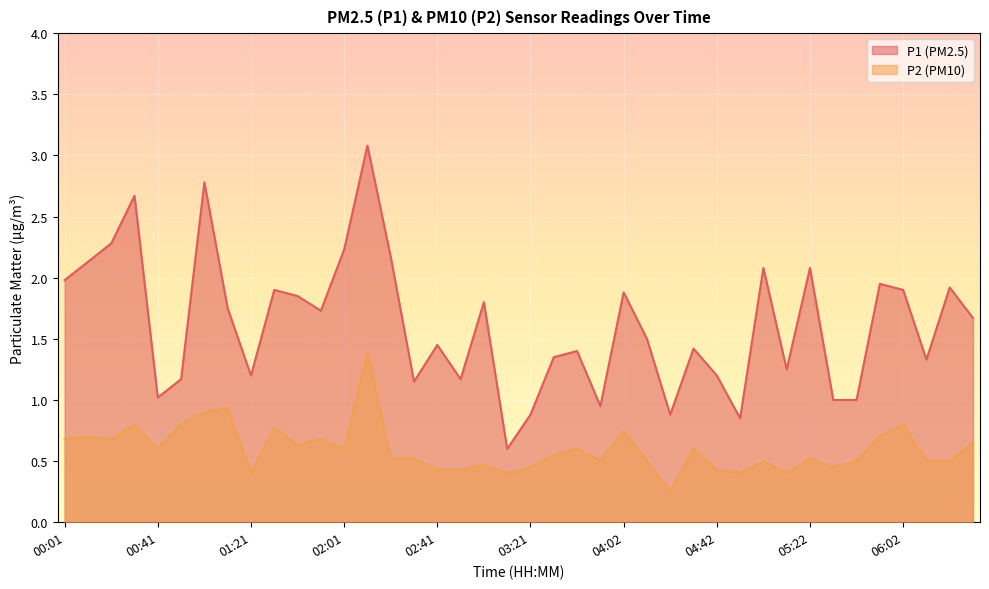

Reading left to right, list all the values displayed in this chart.

P1: 00:01=2.0	00:11=2.1	00:21=2.3	00:31=2.7	00:41=1.0	00:51=1.2	01:01=2.8	01:11=1.8	01:21=1.2	01:31=1.9	01:41=1.9	01:51=1.7	02:01=2.2	02:11=3.1	02:21=2.2	02:31=1.1	02:41=1.4	02:51=1.2	03:01=1.8	03:11=0.6	03:21=0.9	03:32=1.4	03:42=1.4	03:52=0.9	04:02=1.9	04:12=1.5	04:22=0.9	04:32=1.4	04:42=1.2	04:52=0.8	05:02=2.1	05:12=1.2	05:22=2.1	05:32=1.0	05:42=1.0	05:52=1.9	06:02=1.9	06:12=1.3	06:22=1.9	06:32=1.7
P2: 00:01=0.7	00:11=0.7	00:21=0.7	00:31=0.8	00:41=0.6	00:51=0.8	01:01=0.9	01:11=0.9	01:21=0.4	01:31=0.8	01:41=0.6	01:51=0.7	02:01=0.6	02:11=1.4	02:21=0.5	02:31=0.5	02:41=0.4	02:51=0.4	03:01=0.5	03:11=0.4	03:21=0.5	03:32=0.6	03:42=0.6	03:52=0.5	04:02=0.8	04:12=0.5	04:22=0.2	04:32=0.6	04:42=0.4	04:52=0.4	05:02=0.5	05:12=0.4	05:22=0.5	05:32=0.5	05:42=0.5	05:52=0.7	06:02=0.8	06:12=0.5	06:22=0.5	06:32=0.7